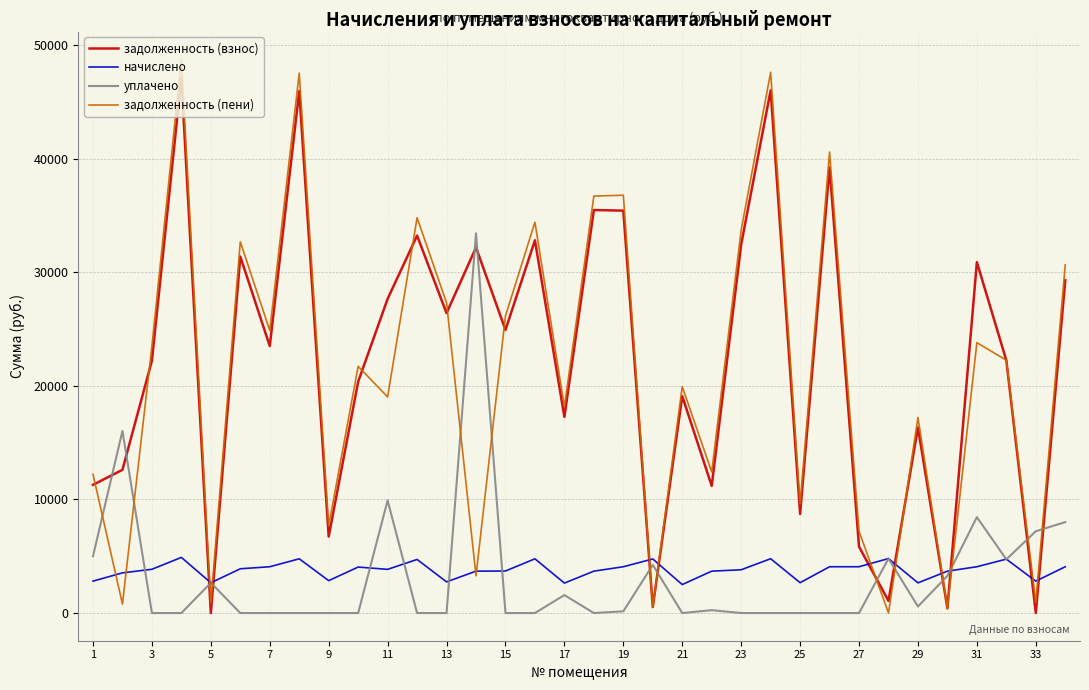

Does the chart have visible grid lines?

Yes